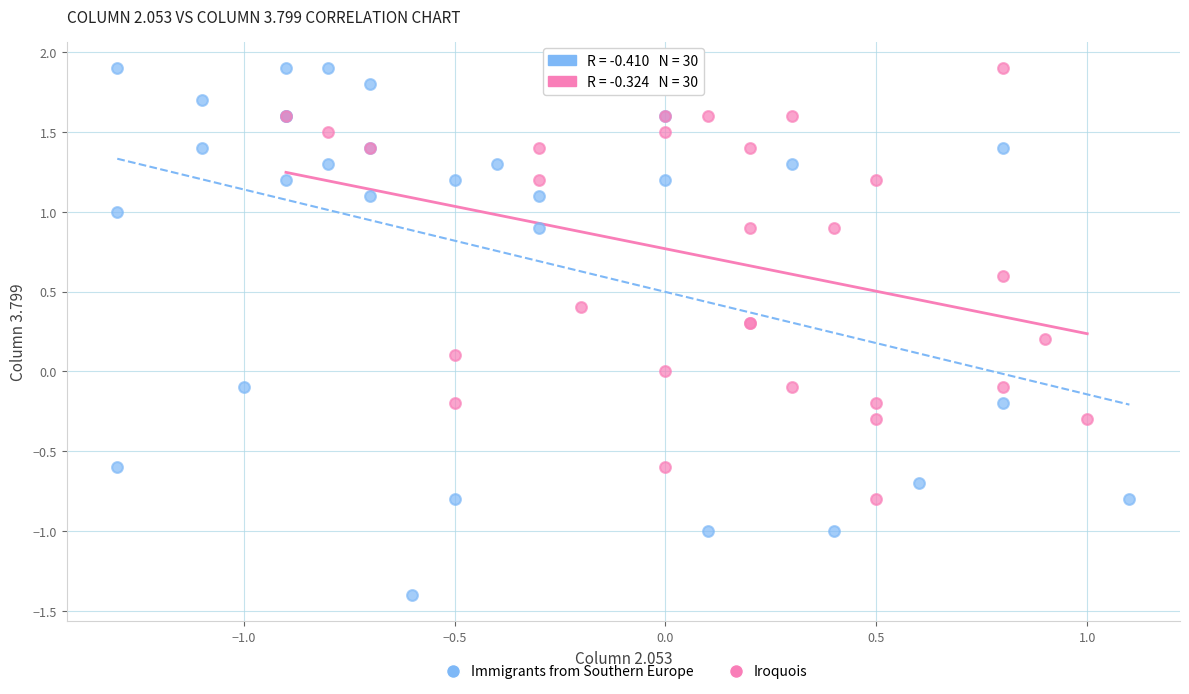

Which series contains the lowest Y value?

Immigrants from Southern Europe